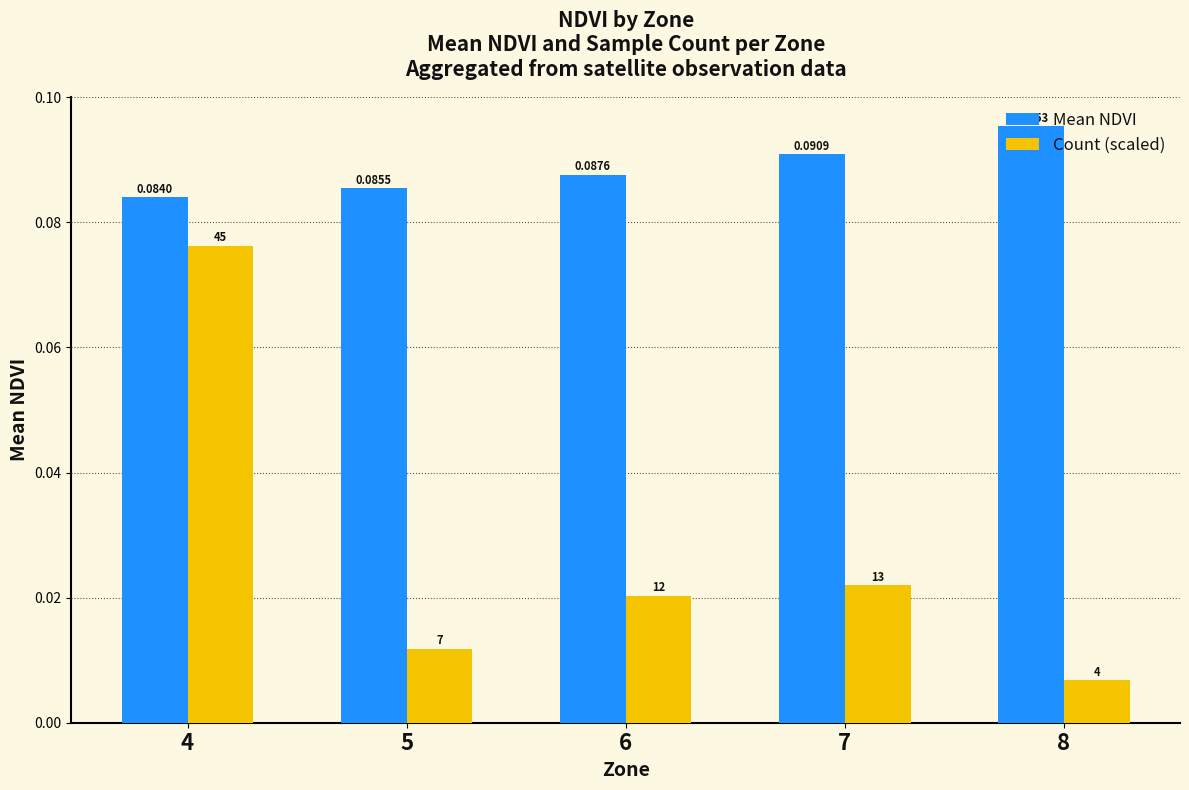

Are the bars grouped side by side (vs. stacked)?

Yes